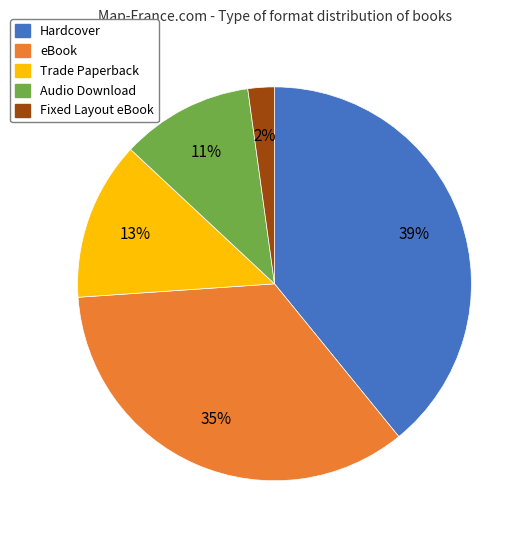

To the nearest percent, what percentage of the pie is Hardcover?

39%